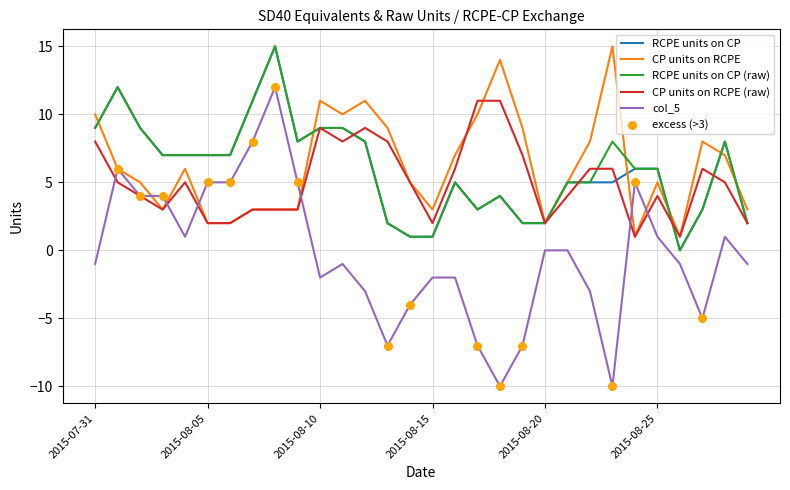

Which series has the largest range (max minus min)?

col_5